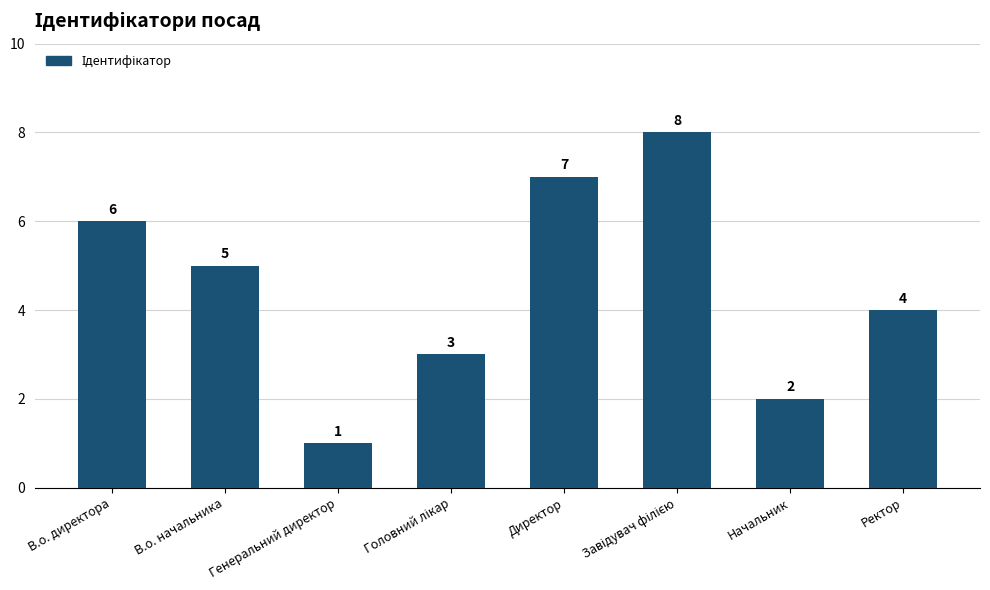

What is the maximum value shown in the chart?

8